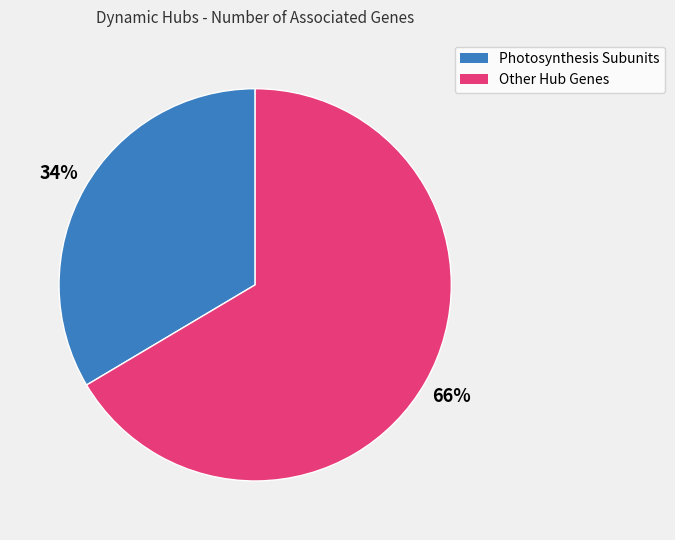

To the nearest percent, what is the average slice percentage?

50%